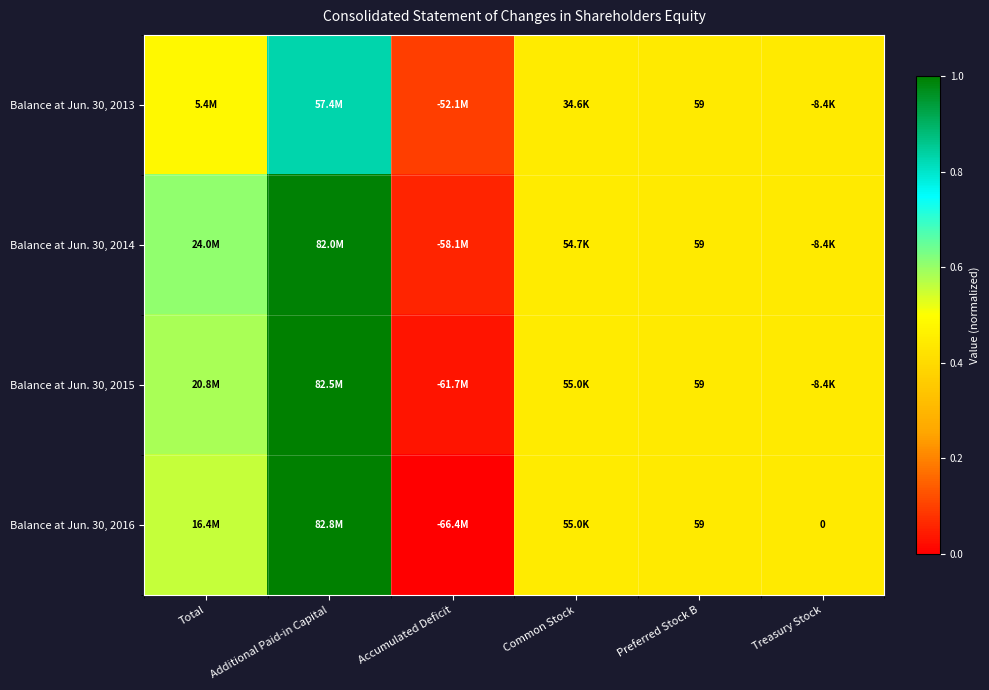

Rank the series at Additional Paid-in Capital from lowest to highest value.

Balance at Jun. 30, 2013, Balance at Jun. 30, 2014, Balance at Jun. 30, 2015, Balance at Jun. 30, 2016